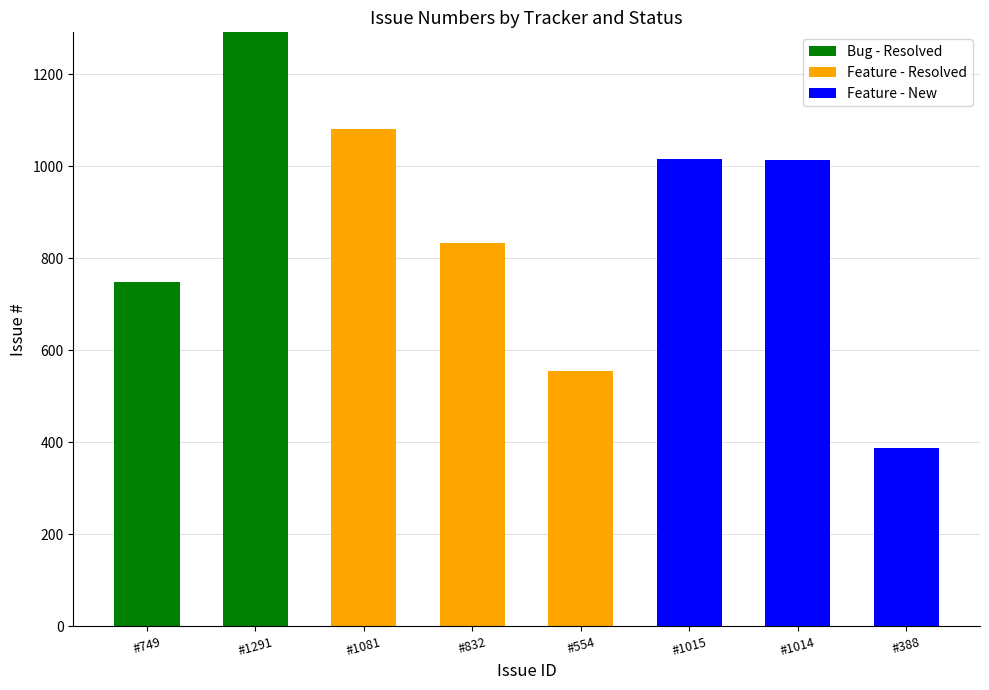

Does the chart contain stacked bars?

Yes